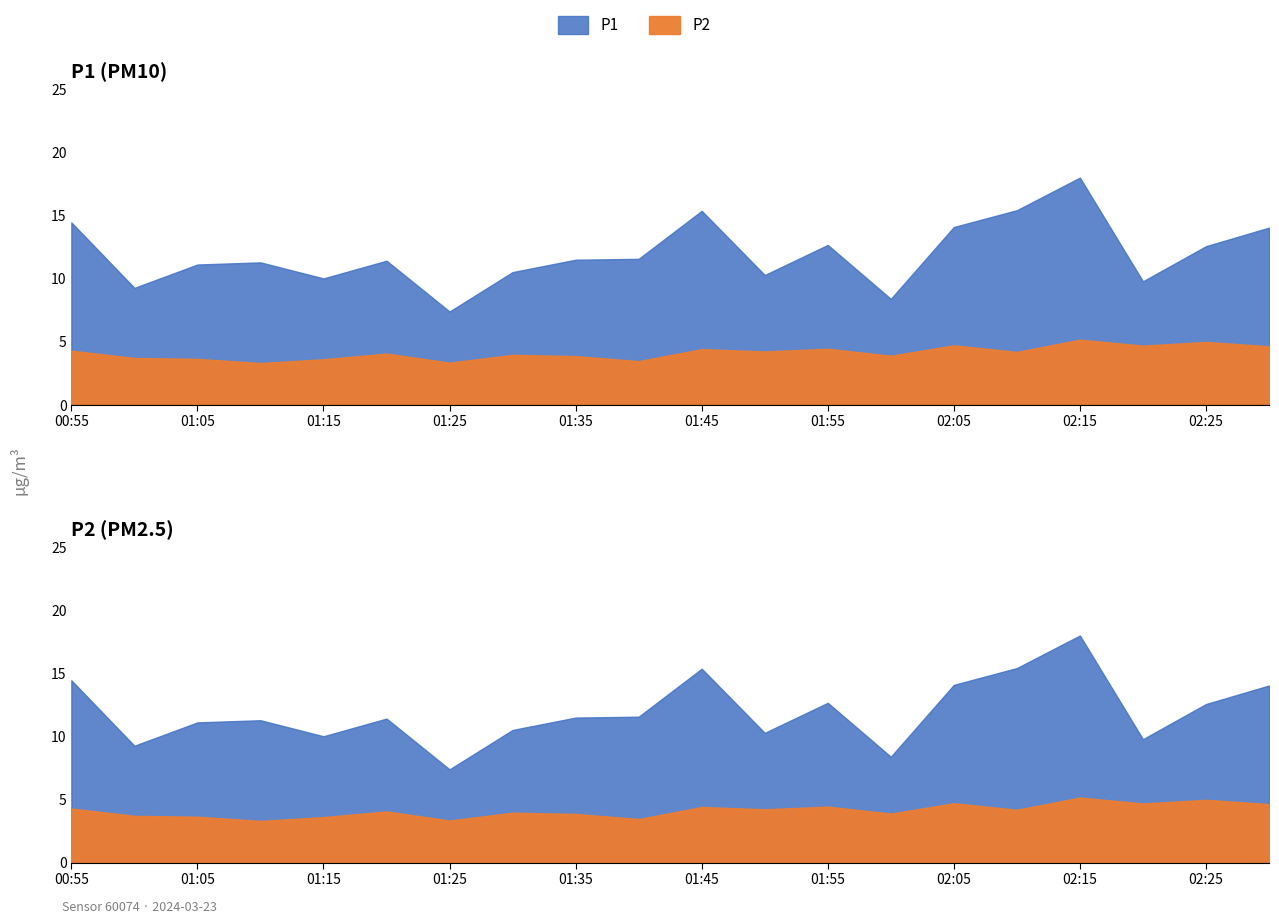

Which label corresponds to the largest value in the chart?

02:15